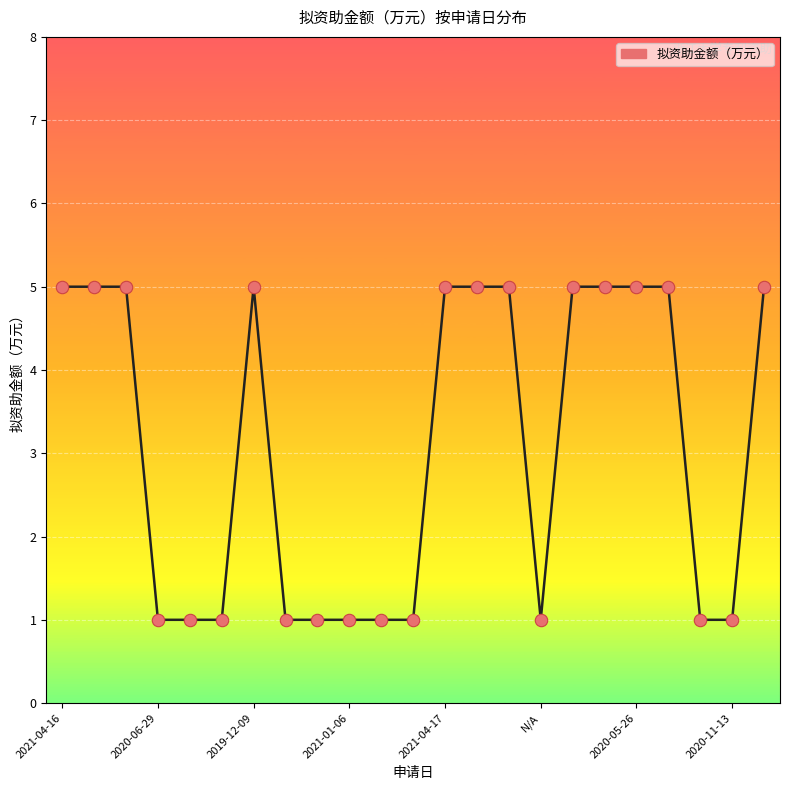

What is the maximum value shown in the chart?

5